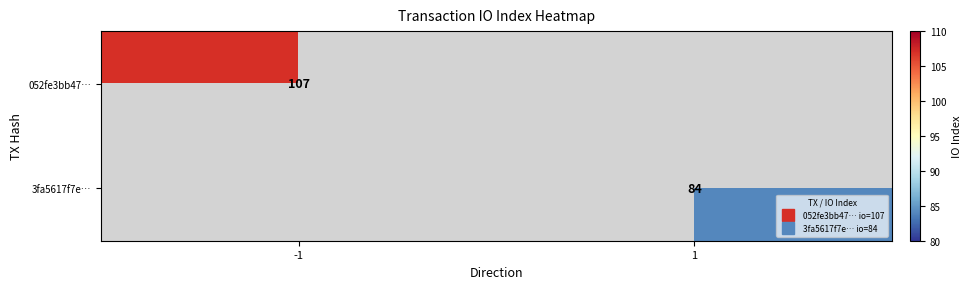

True or false: 3fa5617f7e… has a value of 34 at 1.

False